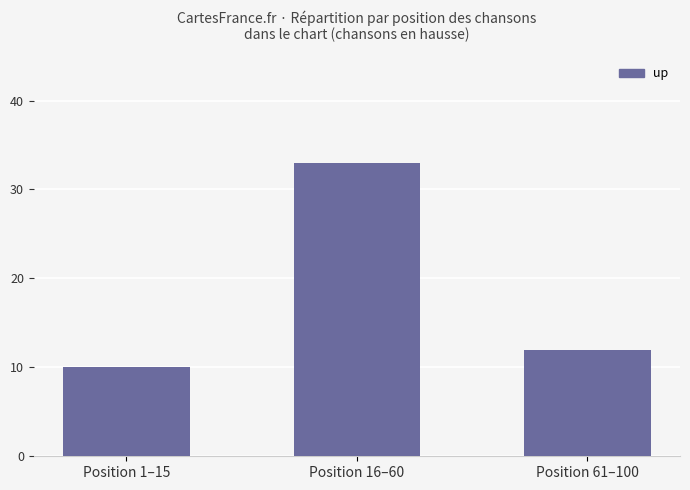

At which category does the chart reach its minimum across all series?

Position 1–15